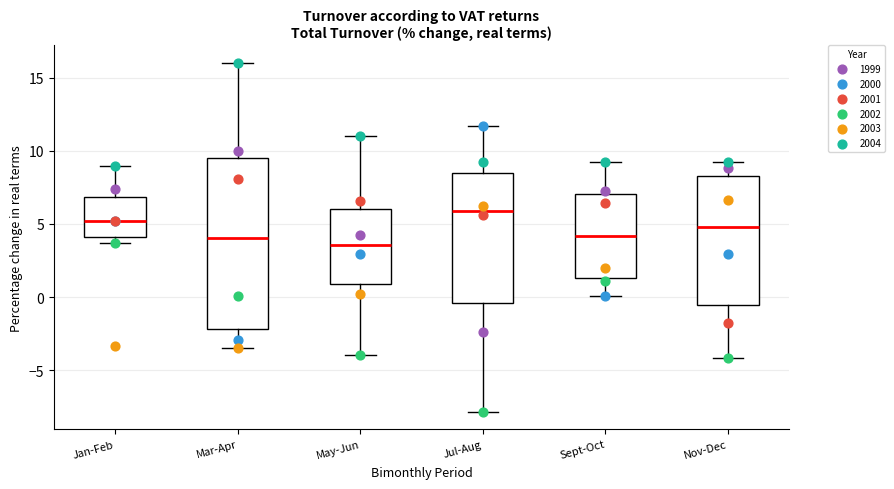

Where is the lower edge of the box for Nov-Dec on the y-axis? The values are not printed on the chart, so give them approximately, as read against the axis.

-0.5